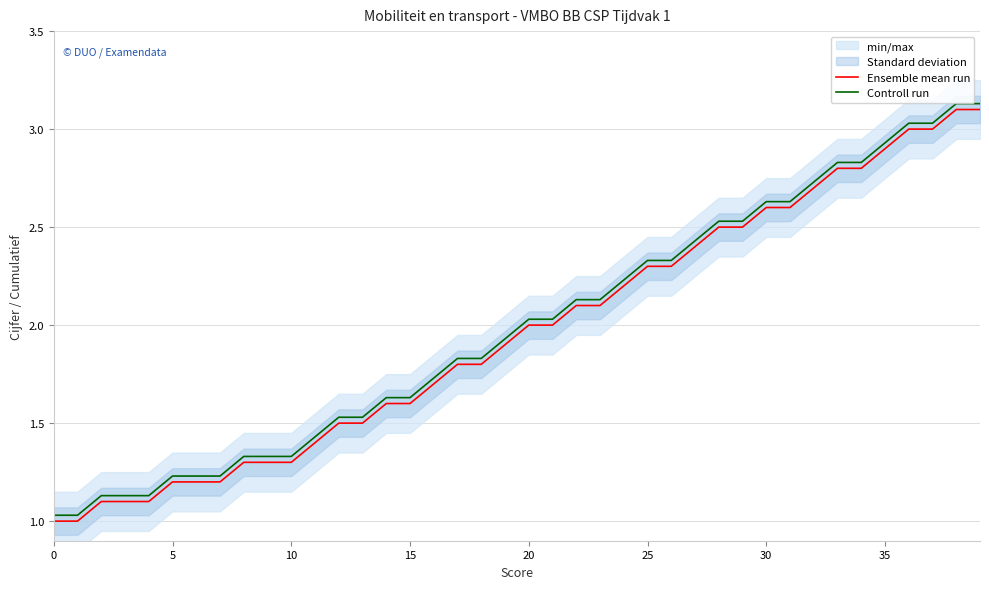

What is the minimum value for Controll run?

1.0